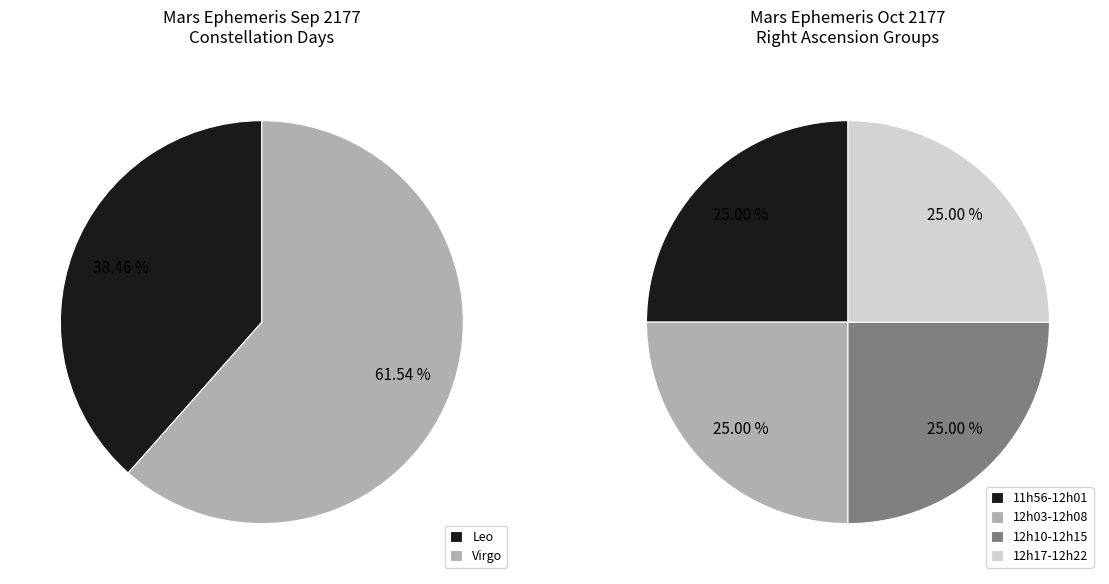

Combined, do 3 and 2 account for over 50%?

No